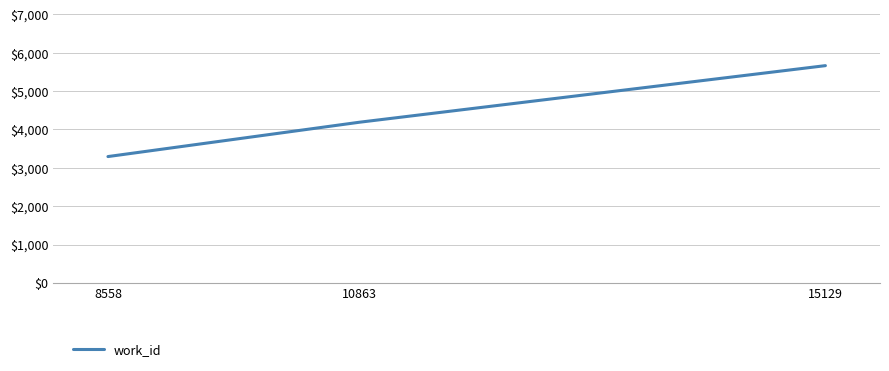

Rank the categories by value from highest to lowest.

15129, 10863, 8558